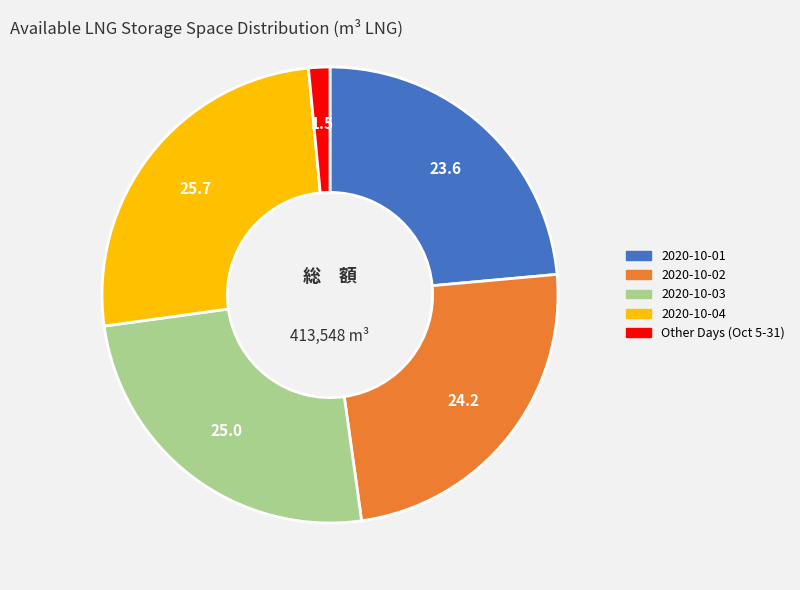

Is there a majority slice in this chart?

No